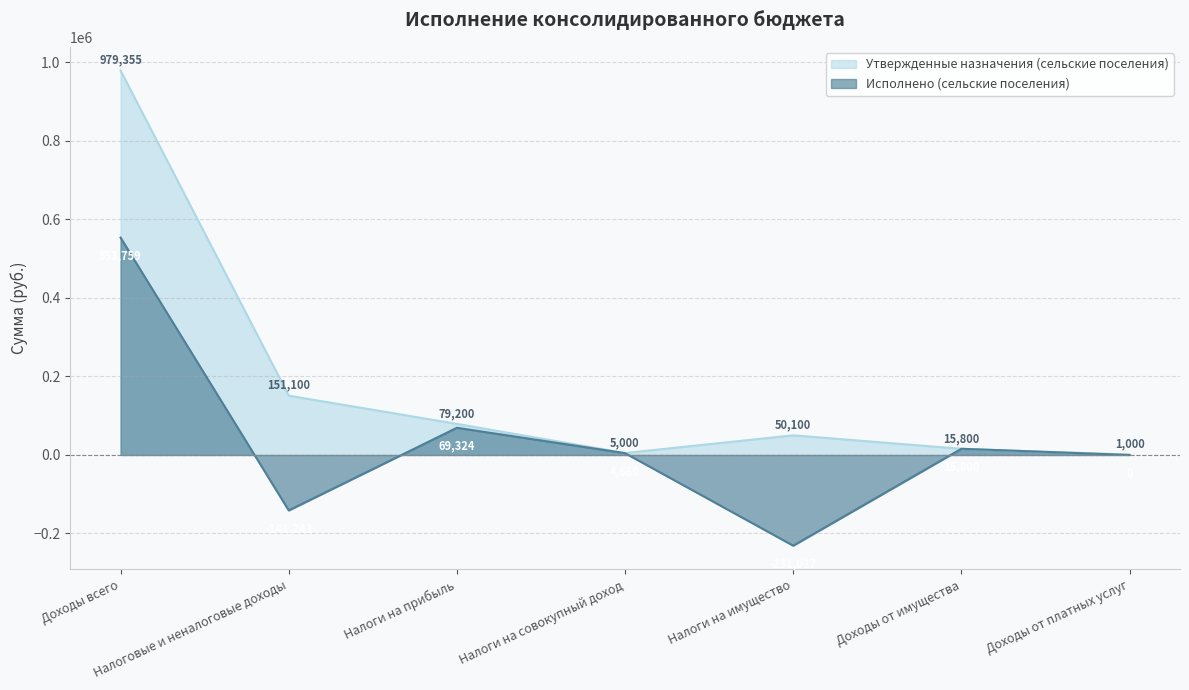

The value of Утвержденные назначения (сельские поселения) at Доходы всего is 1390925.3. True or false?

False